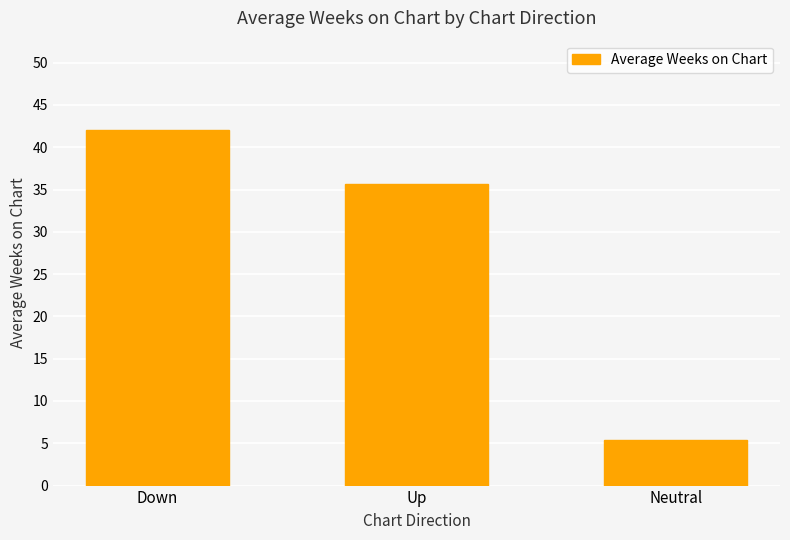

At which category does the chart reach its minimum across all series?

Neutral